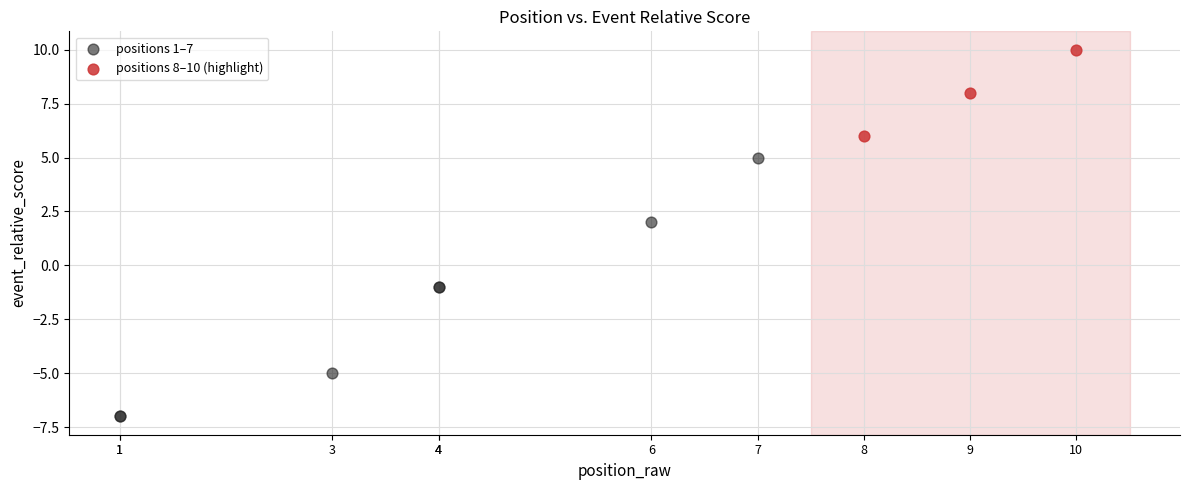

Which series reaches the minimum Y coordinate?

positions 1–7